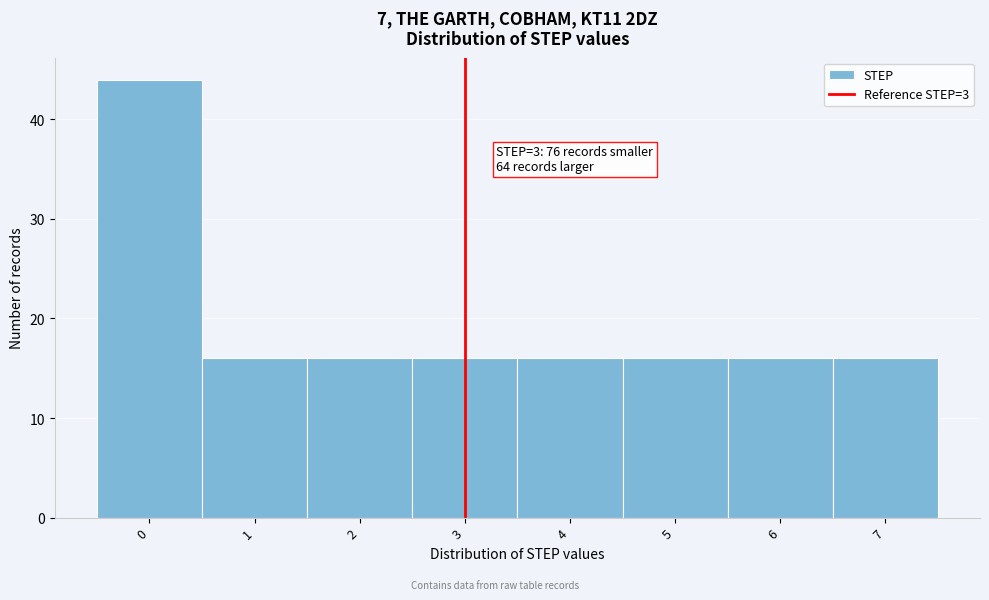

Which range on the x-axis has the tallest bar?

-0.5 to 0.5